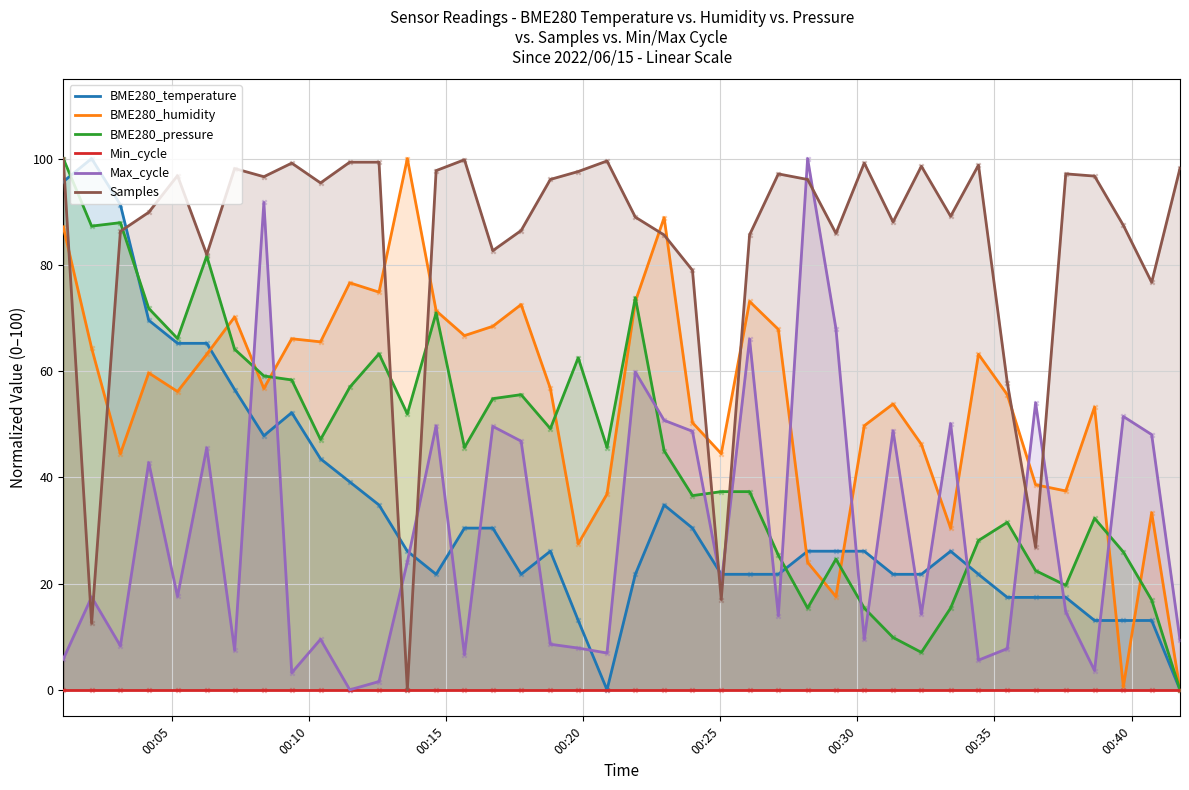

True or false: Max_cycle and BME280_humidity intersect in this chart.

True